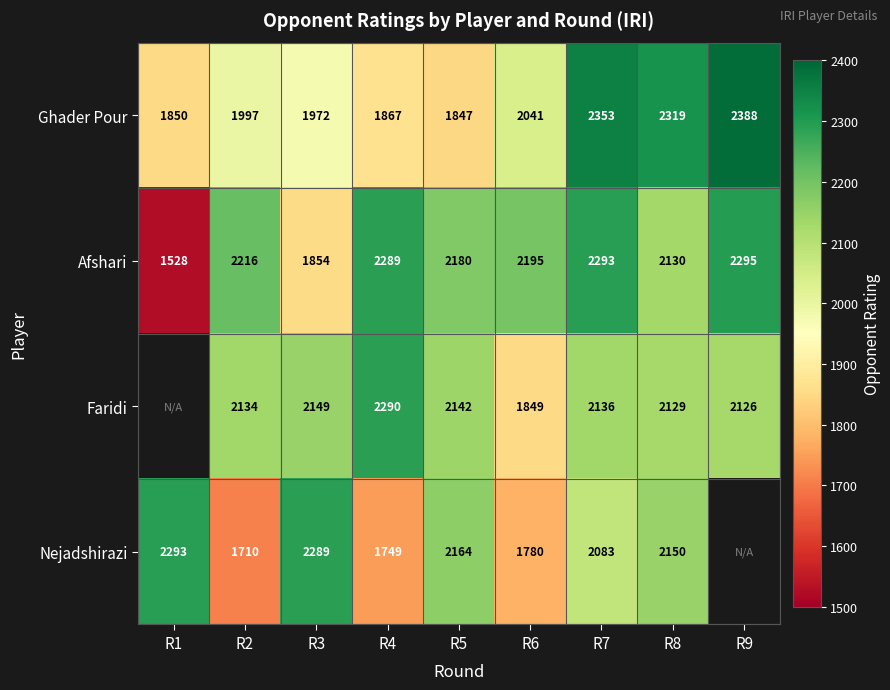

Is it true that Nejadshirazi equals 2164 at R5?

True